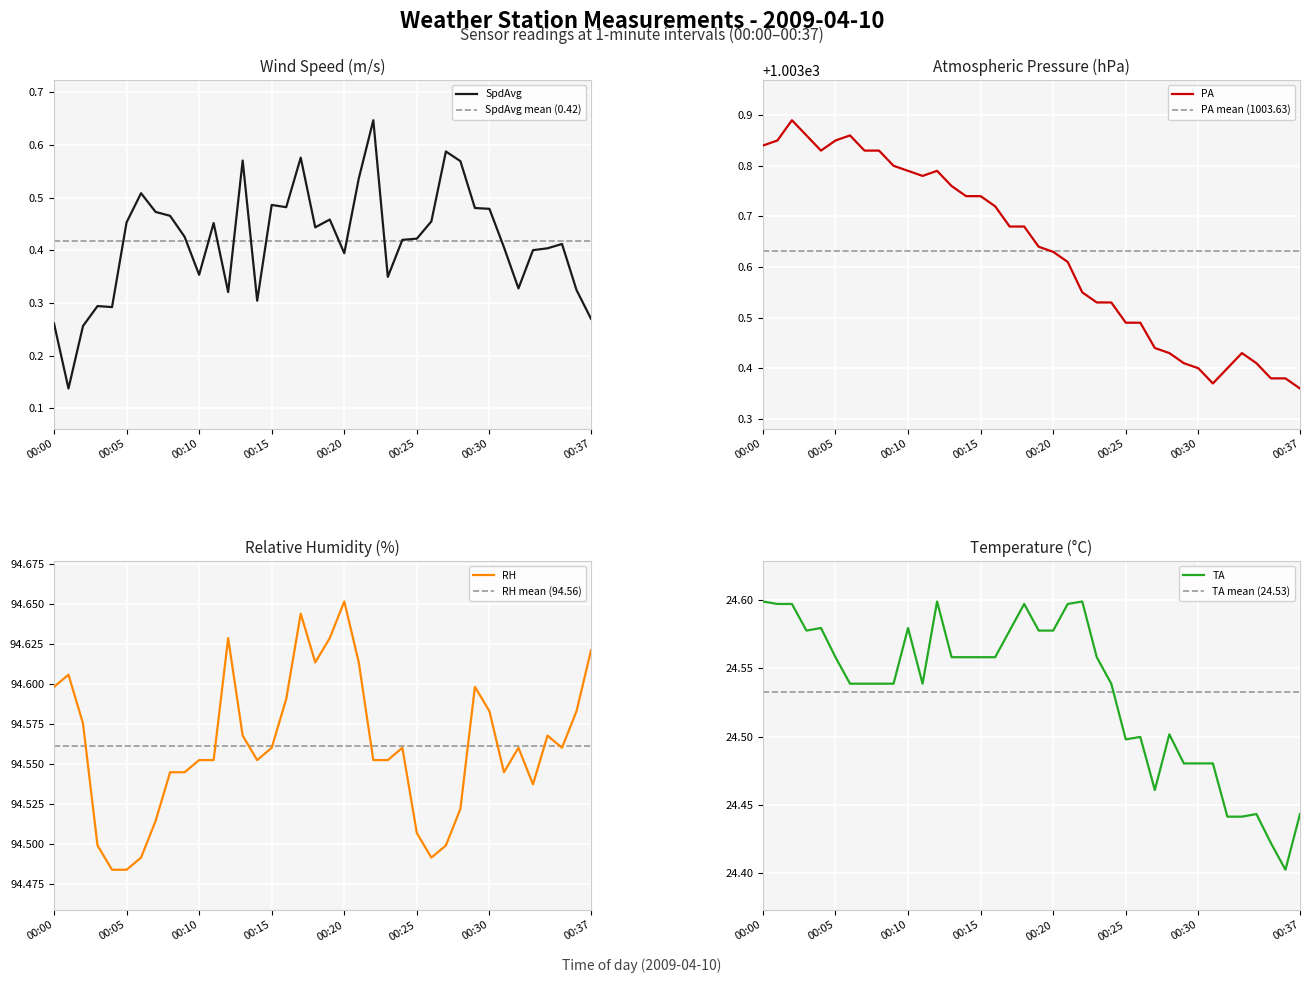

Is it true that RH equals 94.6 at 00:00?

True